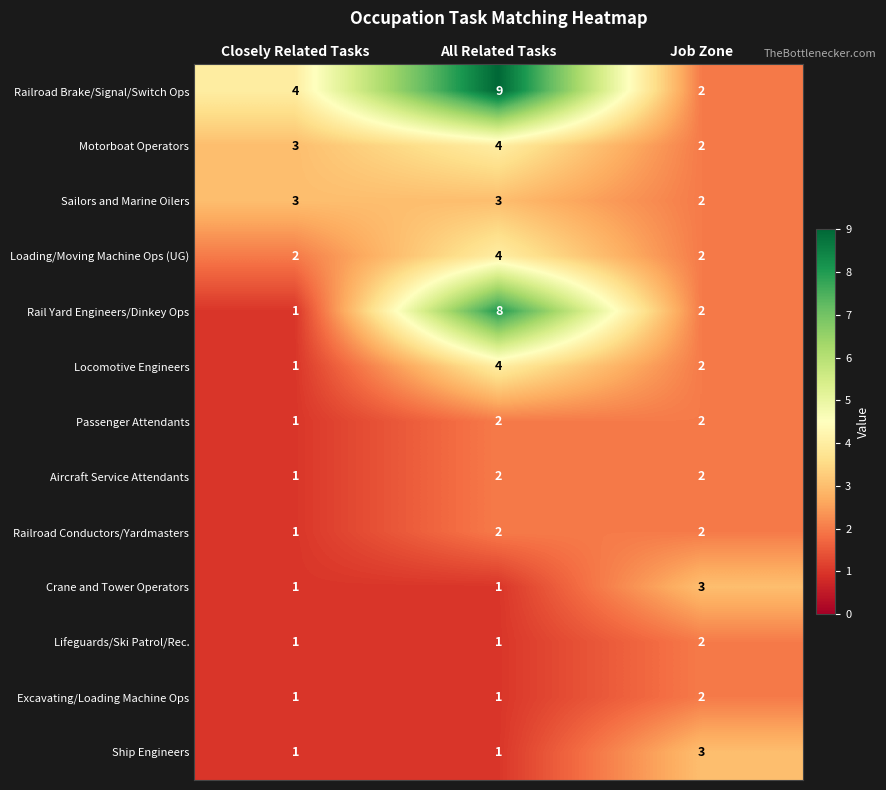

True or false: Aircraft Service Attendants has a value of 2 at All Related Tasks.

True